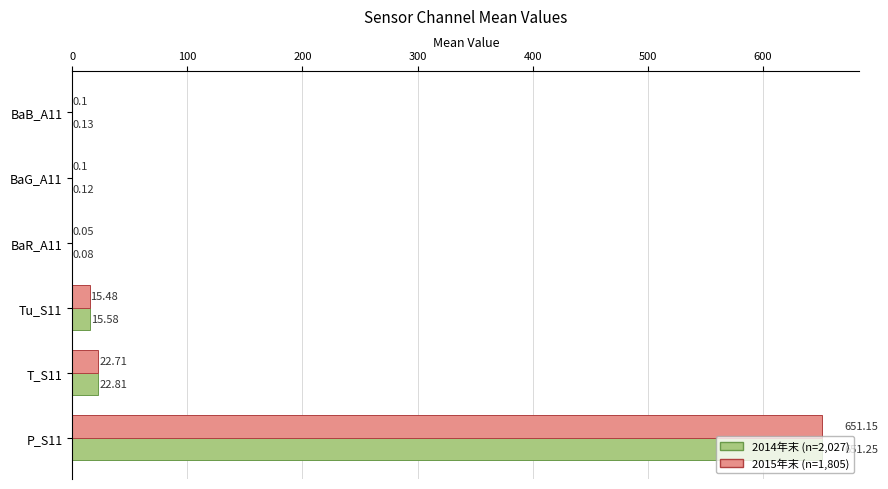

What is the sum of all 2015年末 (n=1,805) values?

689.6